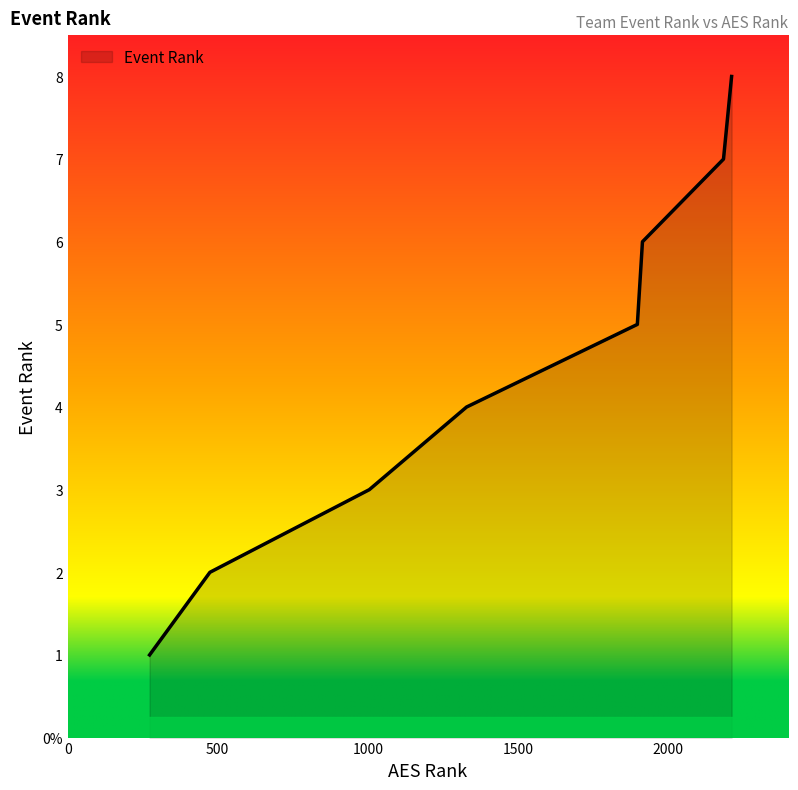

What is the value of the 3rd point from the left?

3